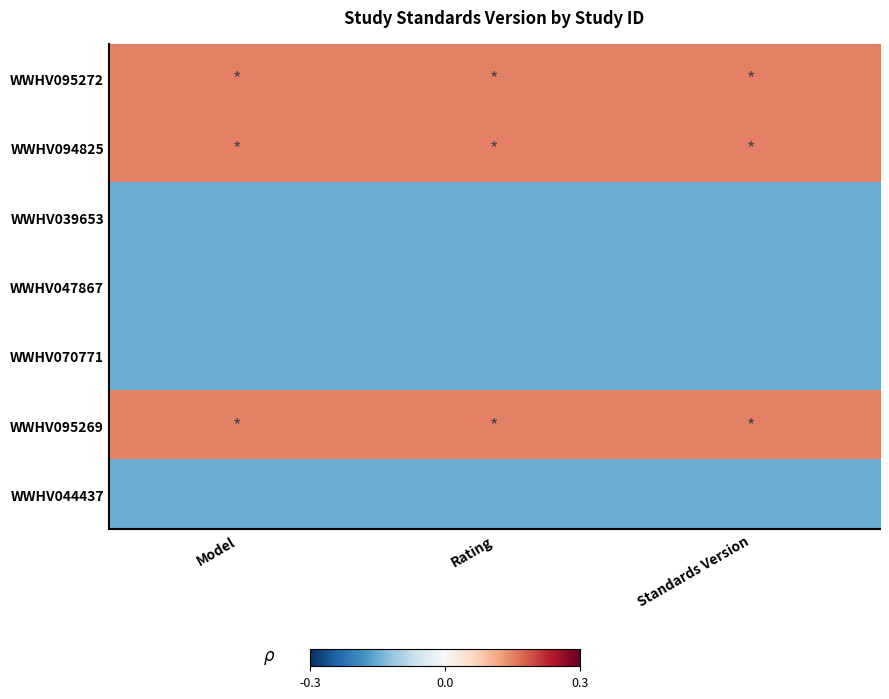

Reading left to right, transcribe all the data shown in this chart.

WWHV095272: Model=0.1	Rating=0.1	Standards Version=0.1
WWHV094825: Model=0.1	Rating=0.1	Standards Version=0.1
WWHV039653: Model=-0.1	Rating=-0.1	Standards Version=-0.1
WWHV047867: Model=-0.1	Rating=-0.1	Standards Version=-0.1
WWHV070771: Model=-0.1	Rating=-0.1	Standards Version=-0.1
WWHV095269: Model=0.1	Rating=0.1	Standards Version=0.1
WWHV044437: Model=-0.1	Rating=-0.1	Standards Version=-0.1